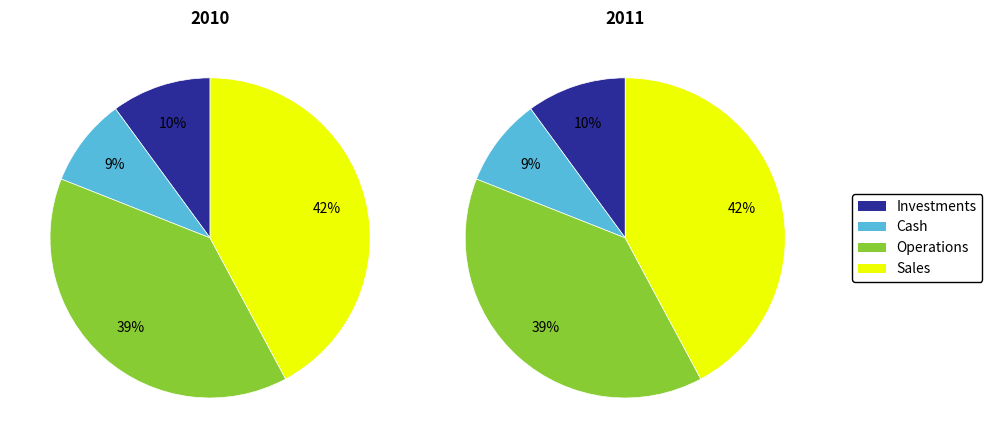

Is the sum of 5 and values_jan greater than half?

No